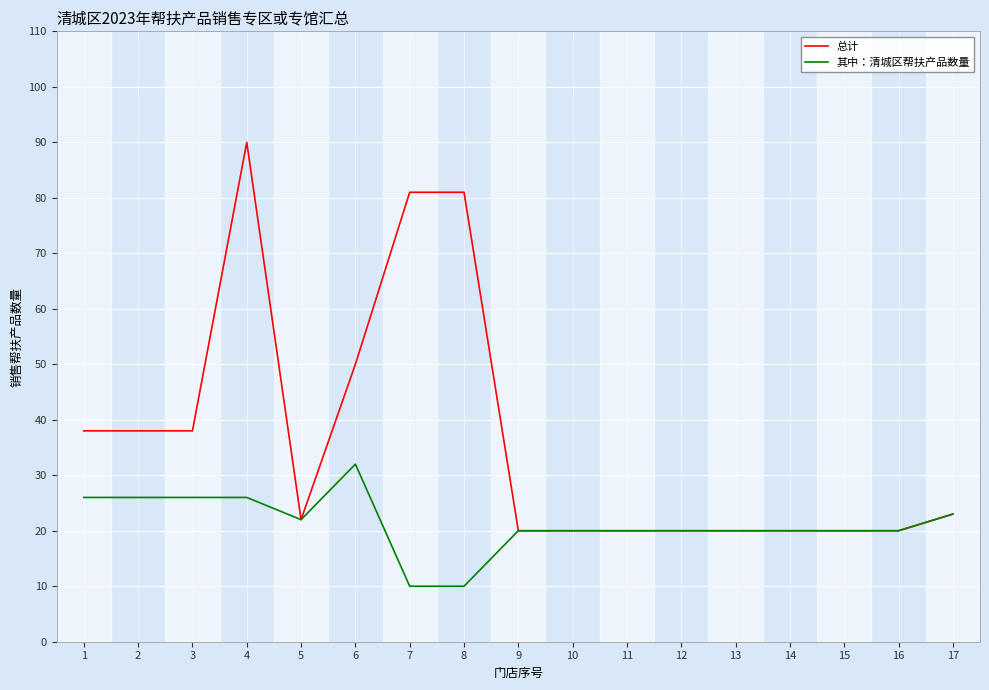

What is the sum of the 其中：清城区帮扶产品数量 values at 7 and 10?

30